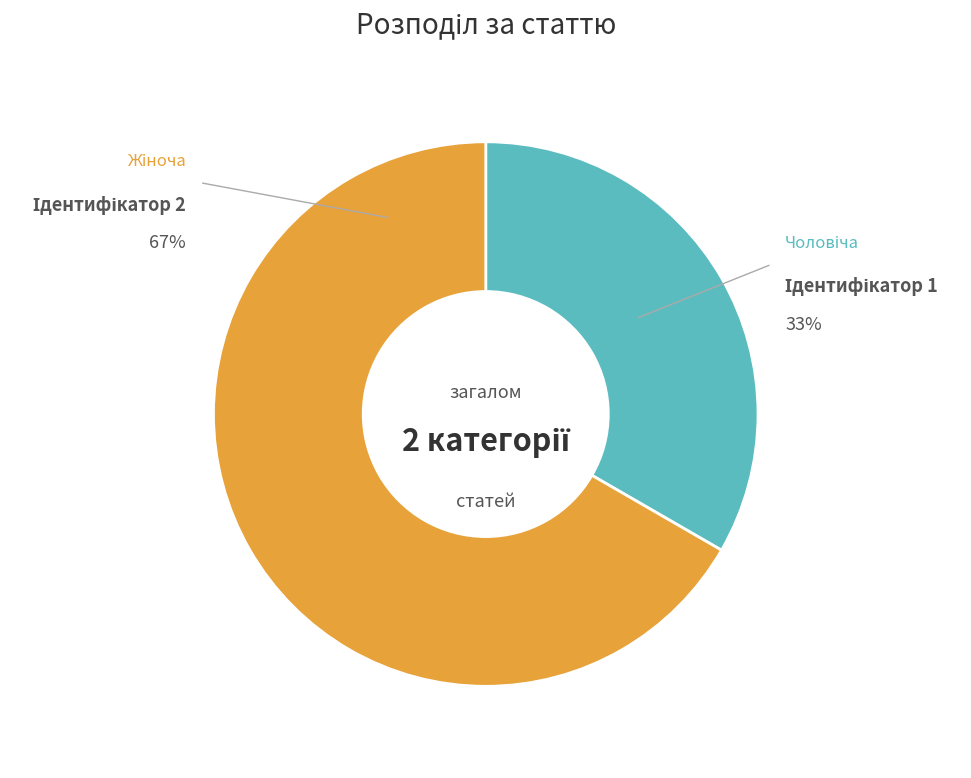

Count the number of slices in the pie.

2